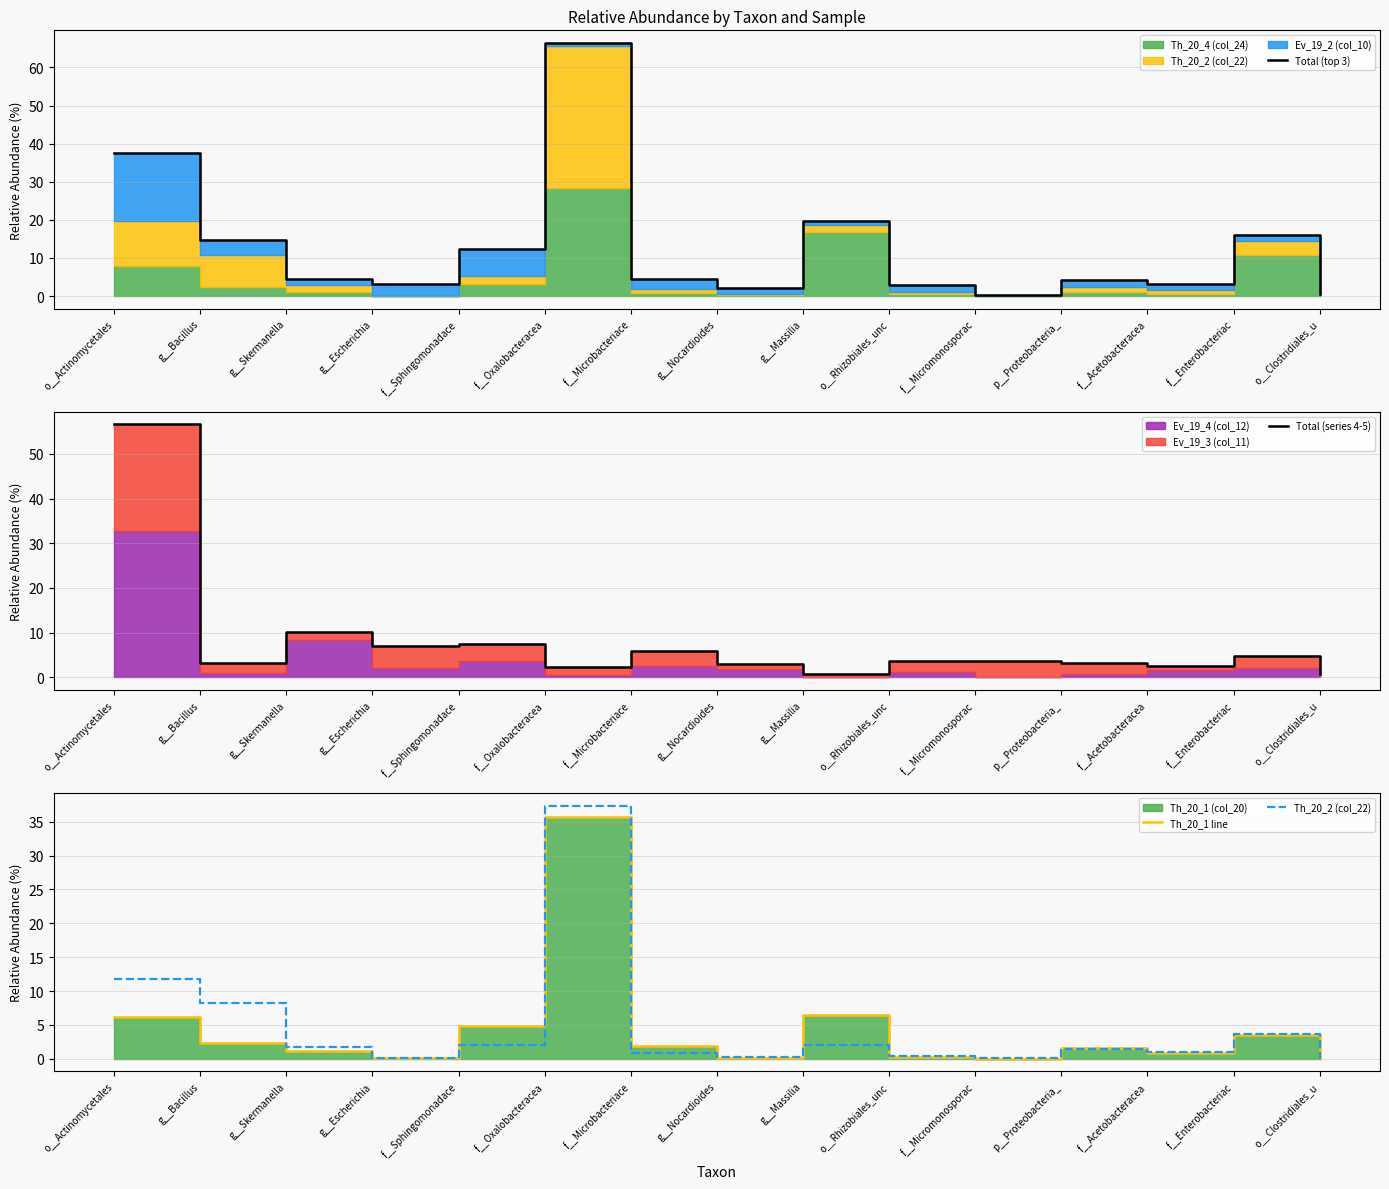

At which category does Total (series 4-5) reach its first local peak?

g__Skermanella